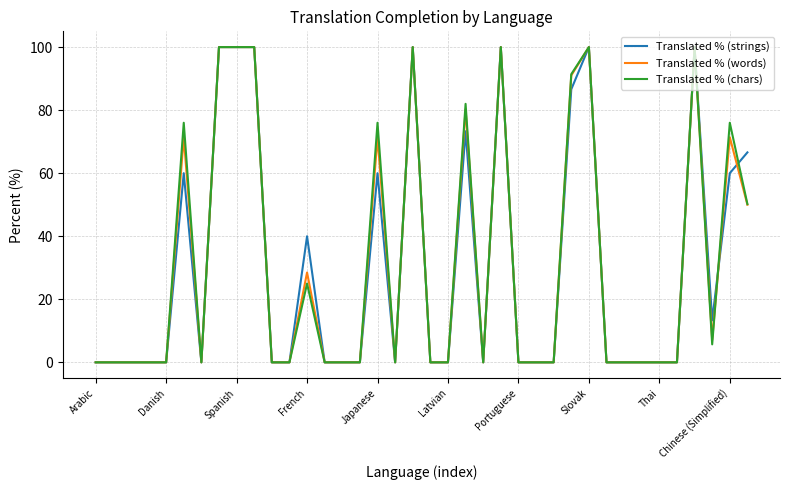

Count the number of data series in this chart.

3